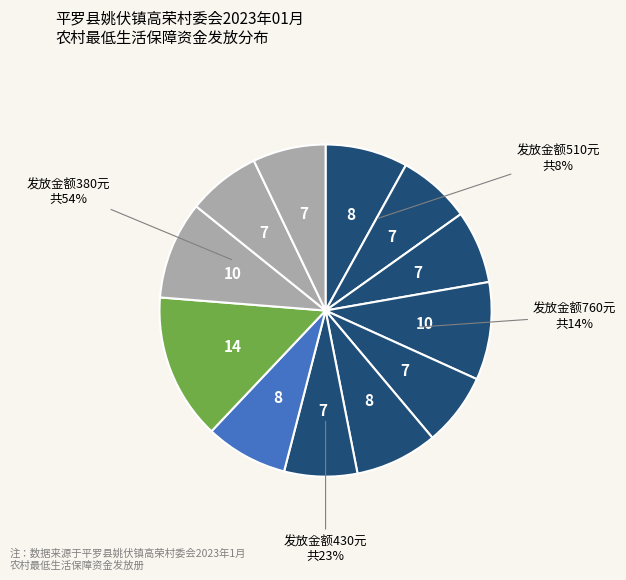

True or false: 刘占栋 accounts for 14% of the total.

False